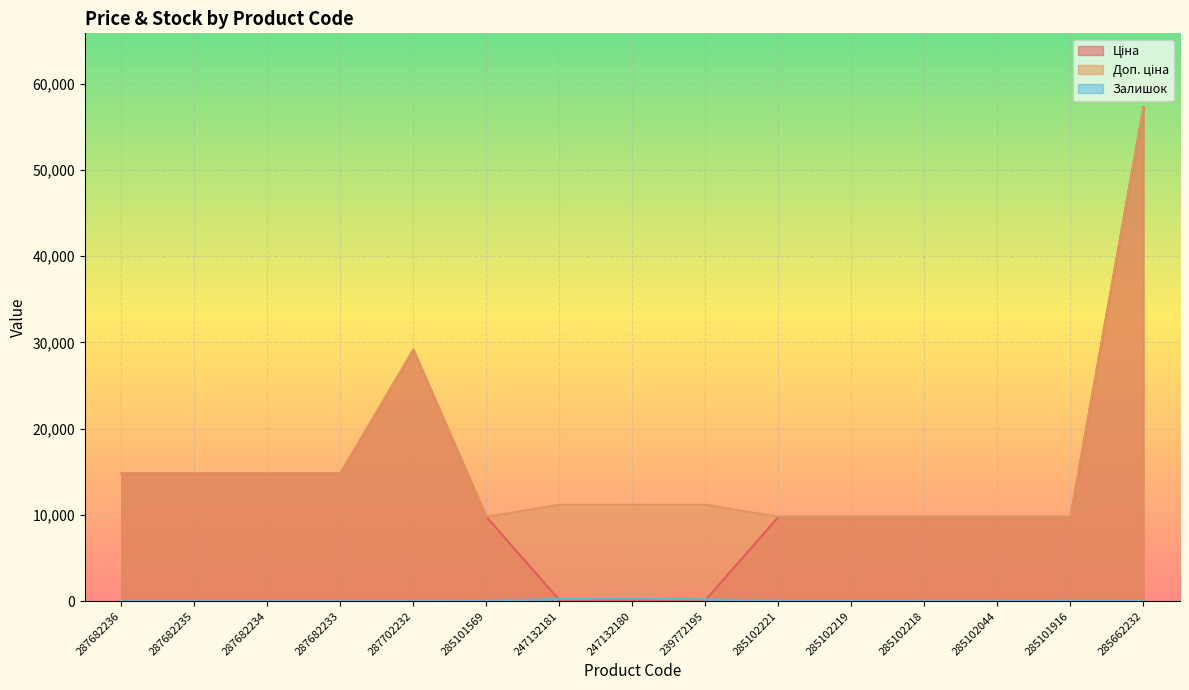

How many series are shown in this chart?

3